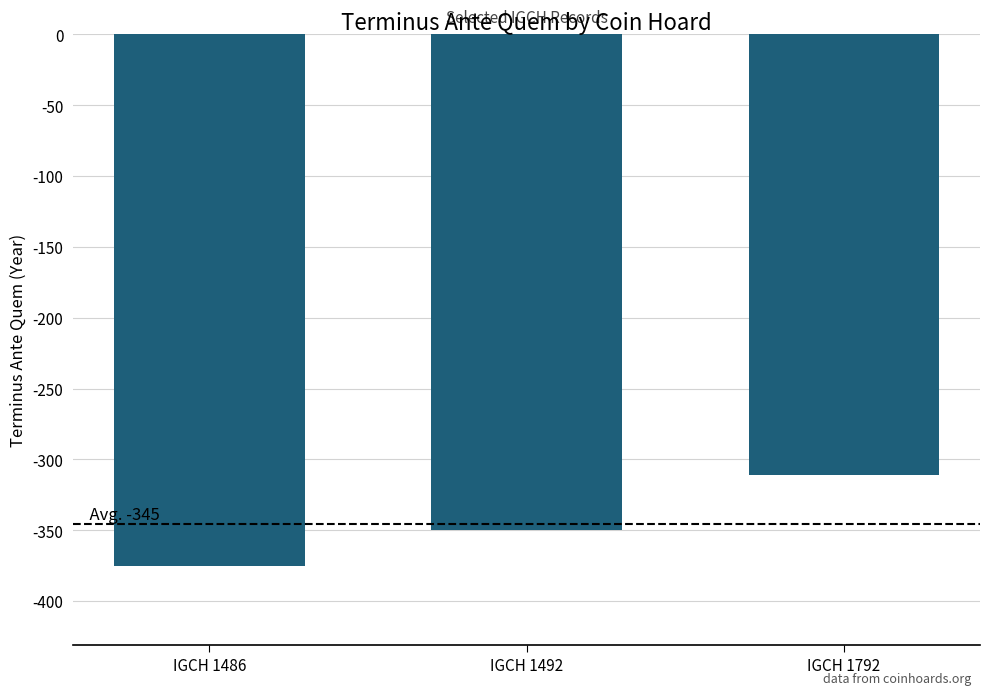

What is the difference between the values at IGCH 1486 and IGCH 1492?

25